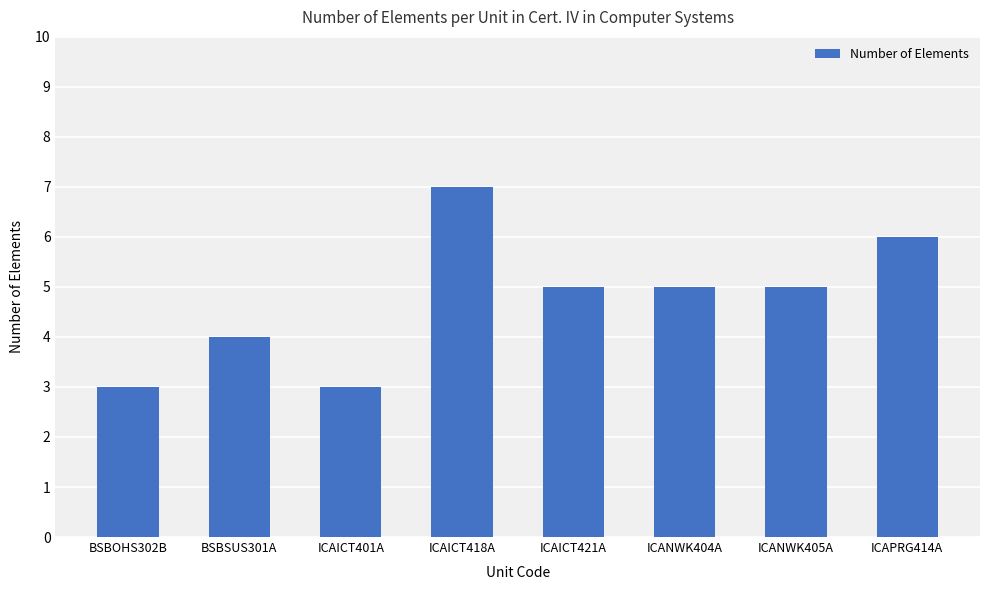

How many distinct data groups are displayed?

1